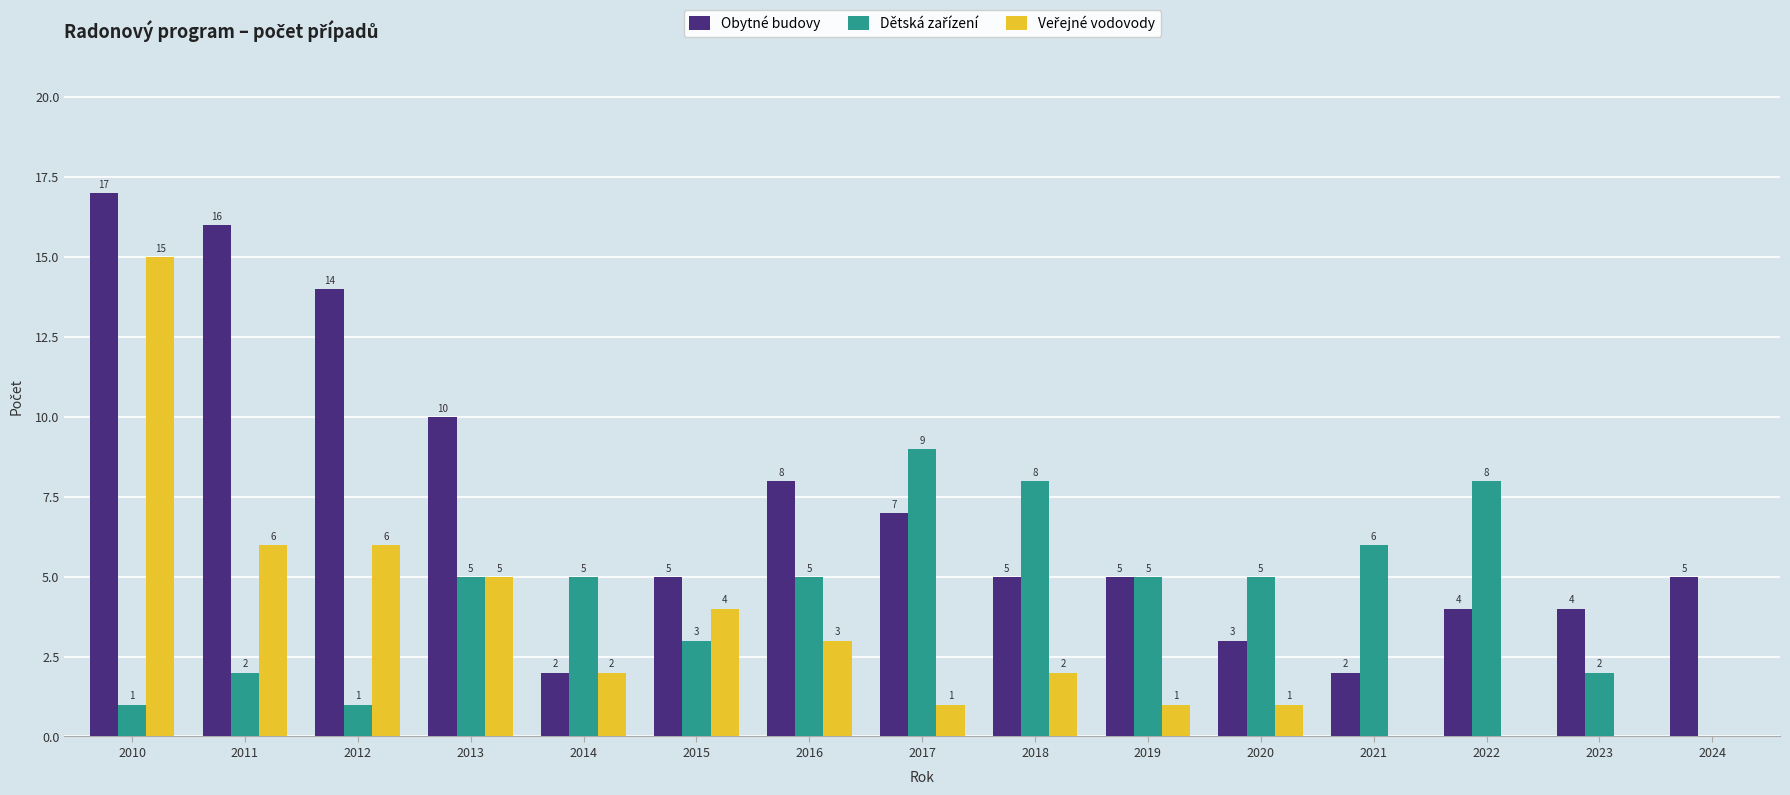

Between 2011 and 2013, which series saw the biggest shift?

Obytné budovy